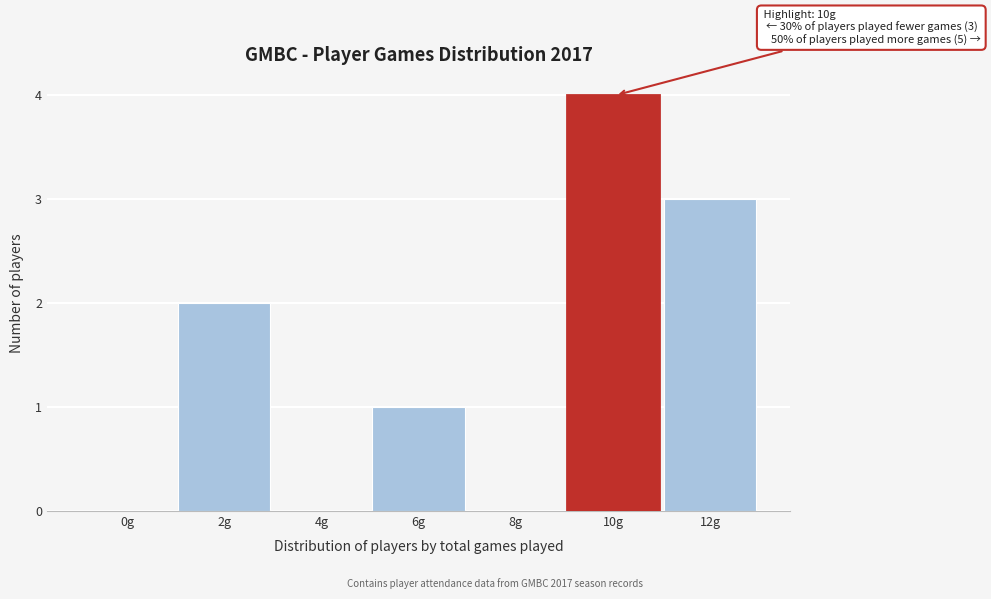

Reading right to left, transcribe all the data shown in this chart.

12g=3	10g=4	8g=0	6g=1	4g=0	2g=2	0g=0